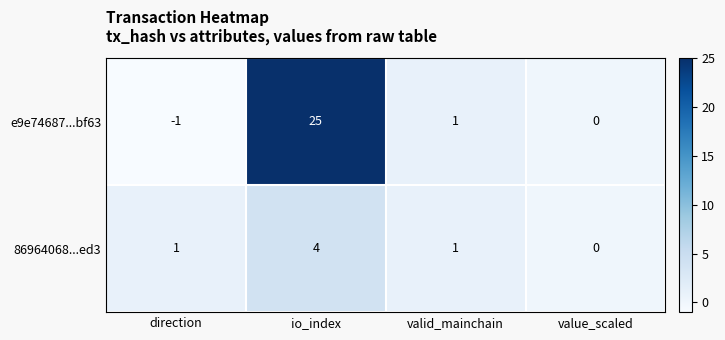

Where is e9e74687...bf63 nearest to the value 12?

valid_mainchain